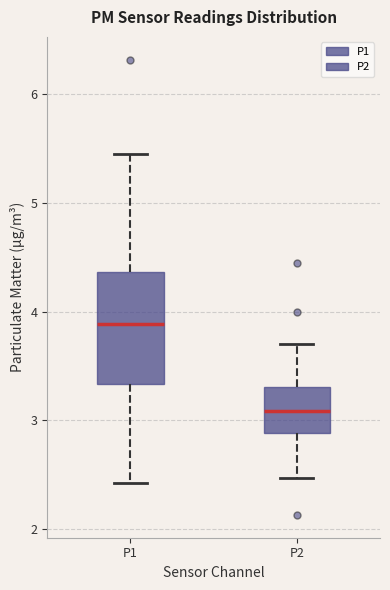

Where is the upper edge of the box for P1 on the y-axis? The values are not printed on the chart, so give them approximately, as read against the axis.

4.4